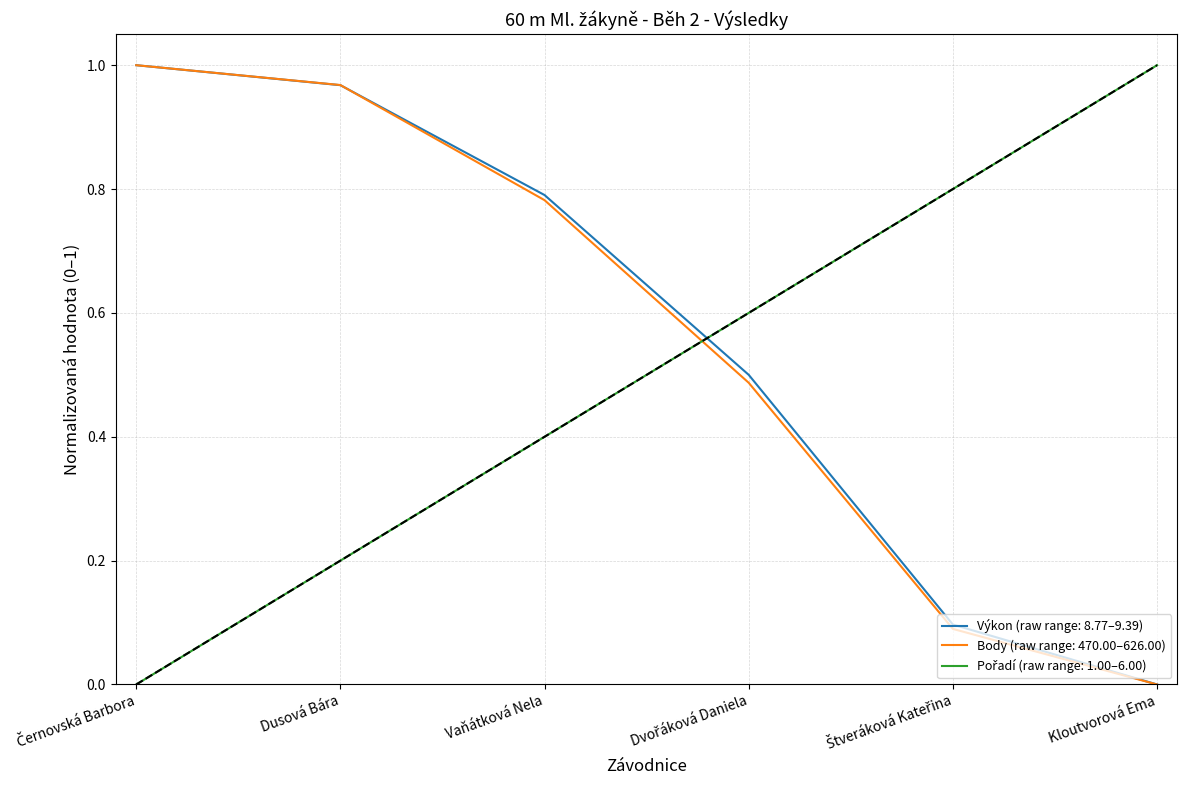

At which category is the sum across all series the highest?

Dusová Bára